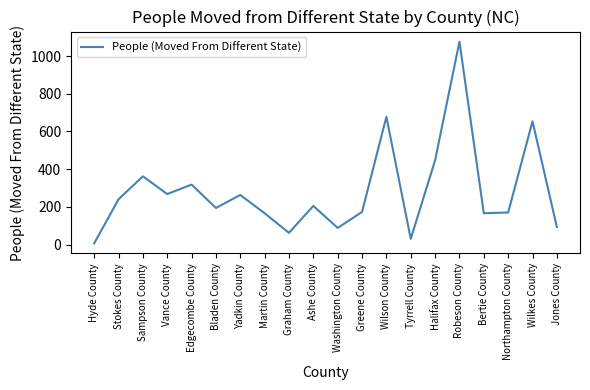

Between Northampton County and Graham County, which is larger?

Northampton County